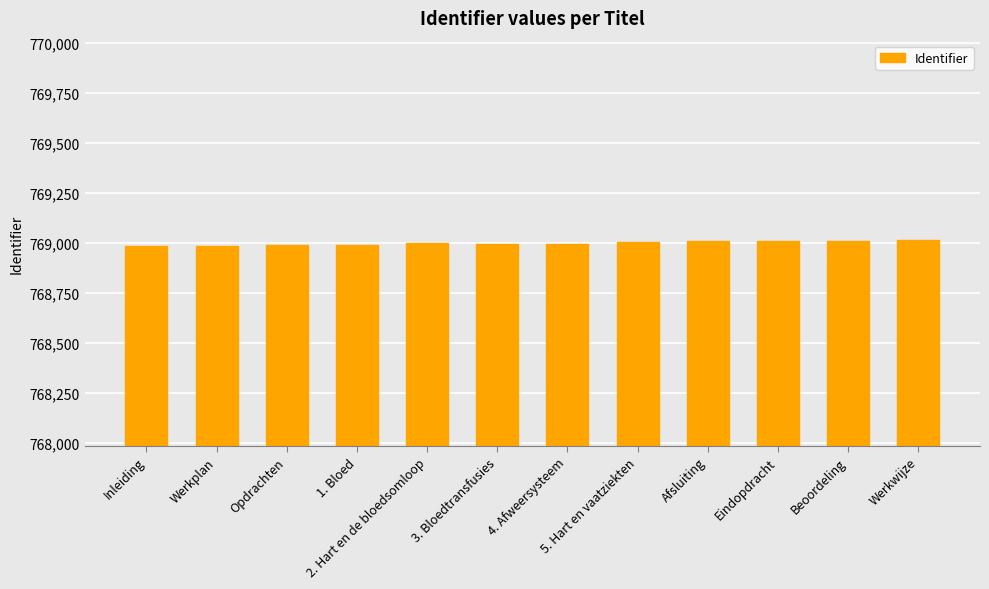

What is the label of the 11th bar from the left?

Beoordeling